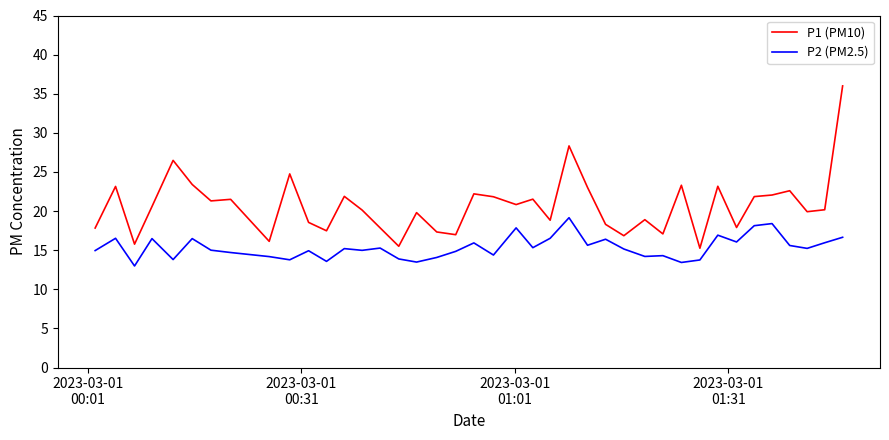

True or false: P1 (PM10) and P2 (PM2.5) intersect in this chart.

False